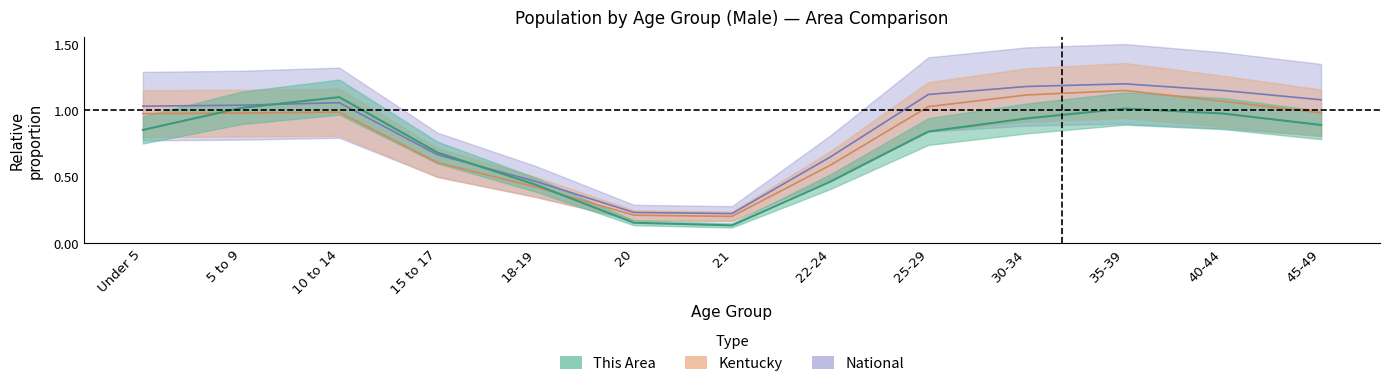

Does the chart display data point markers on the line(s)?

No